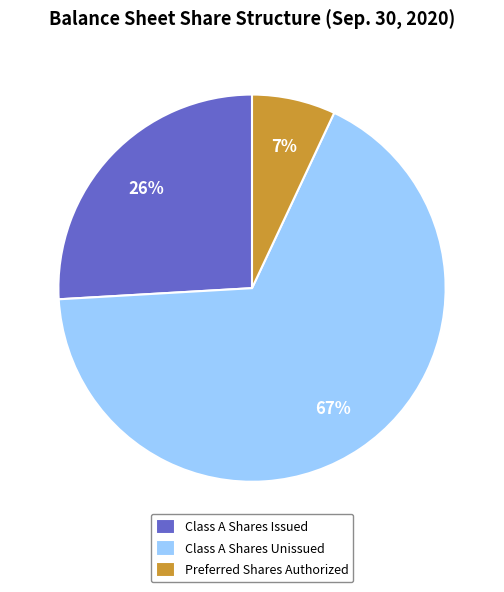

Which has a higher value, Class A Shares Unissued or Class A Shares Issued?

Class A Shares Unissued